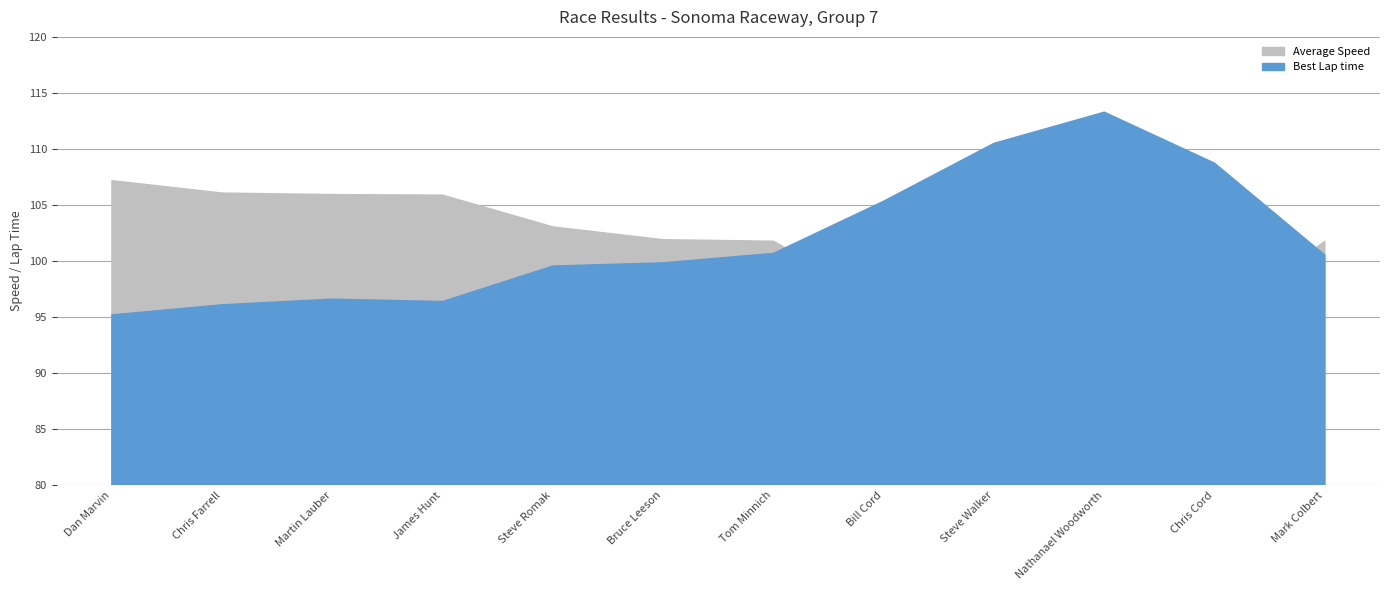

How many lines are shown in the chart?

2